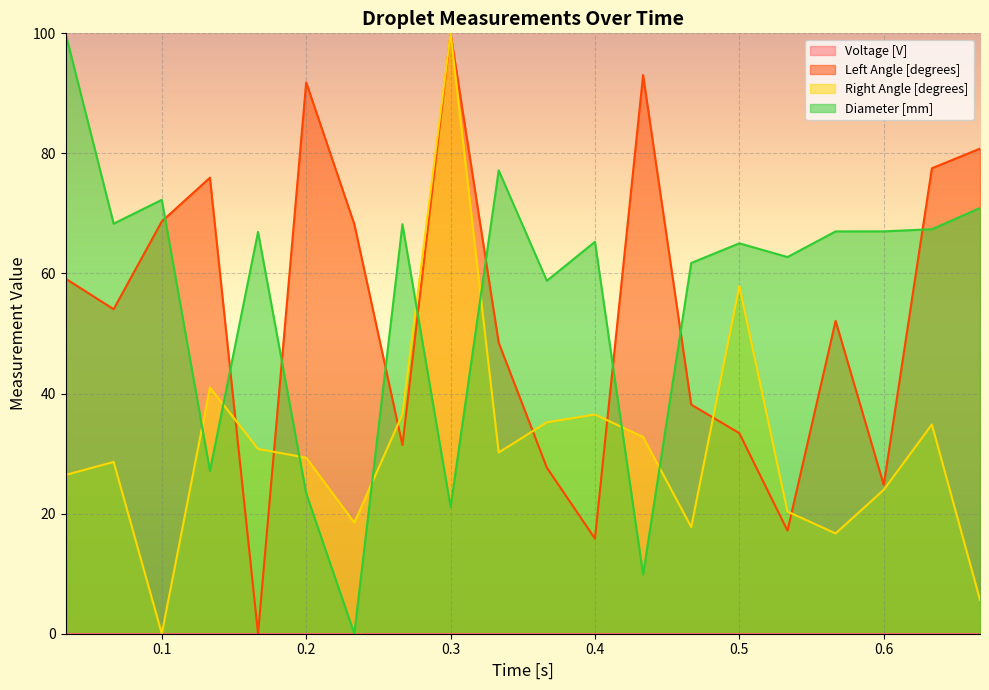

Which series changed the most between 0.2 and 0.4?

Left Angle [degrees]